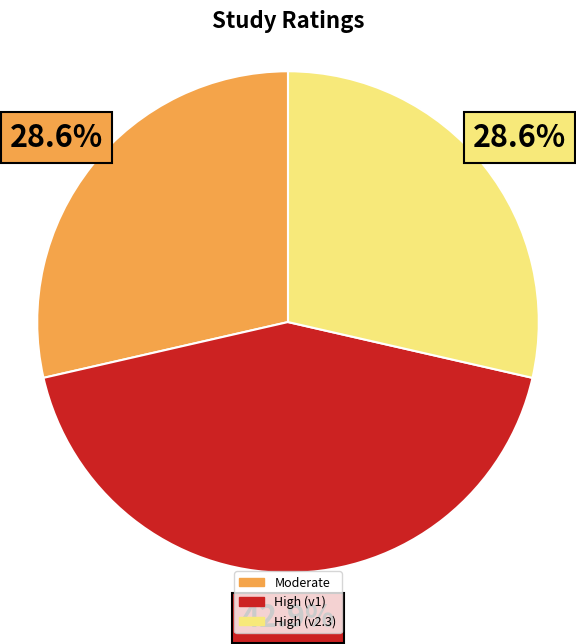

Does any single category account for the majority?

No